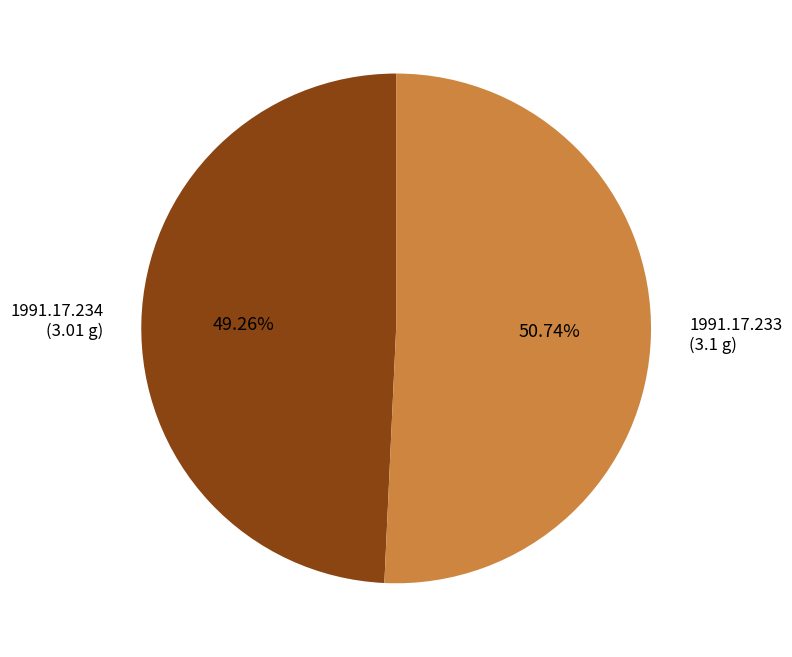

How much of the chart is everything except 1991.17.234?

50.7%